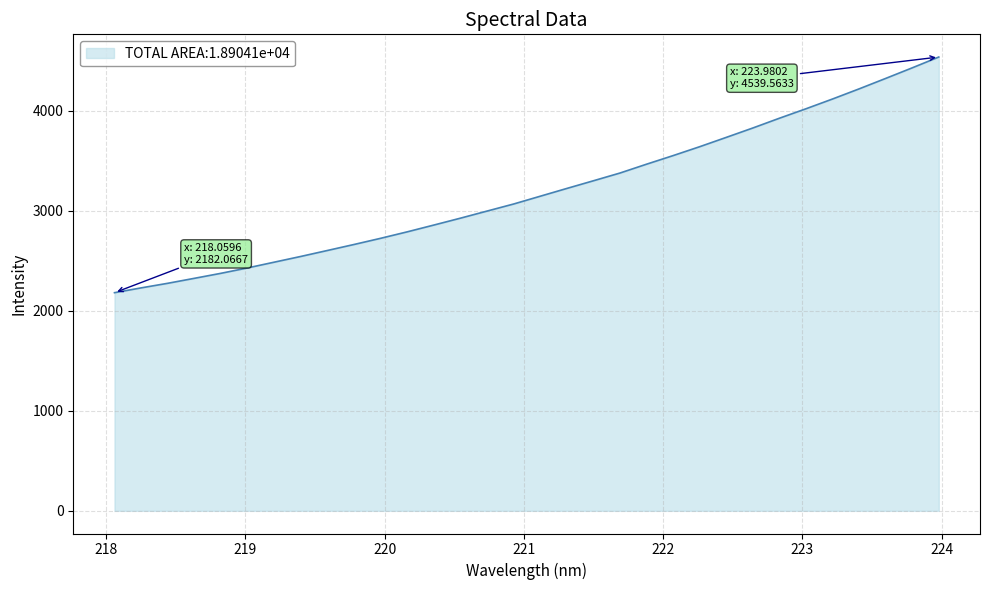

What is the minimum value shown in the chart?

2182.1